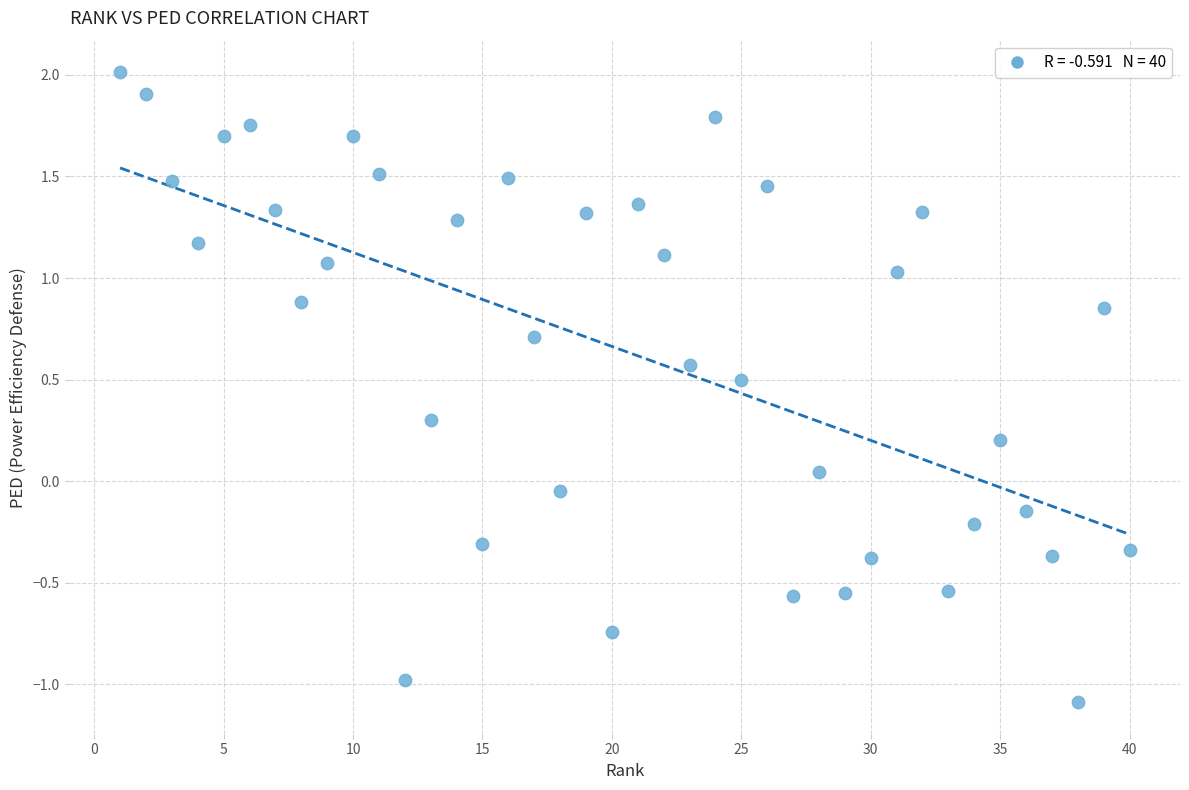

What is the range of Y values (max minus min)?

3.1